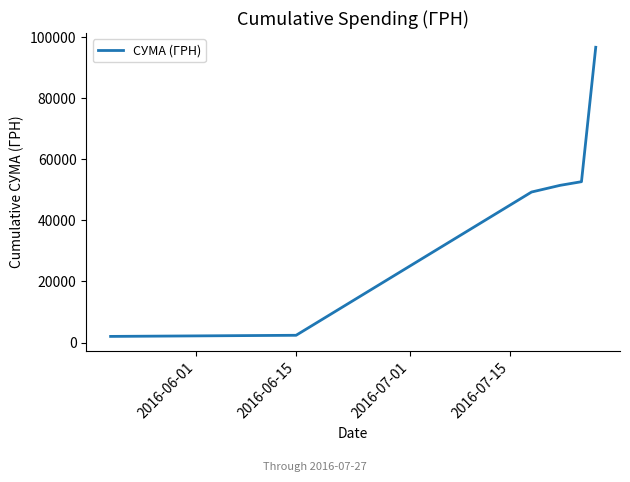

What is the smallest value displayed?

2007.0